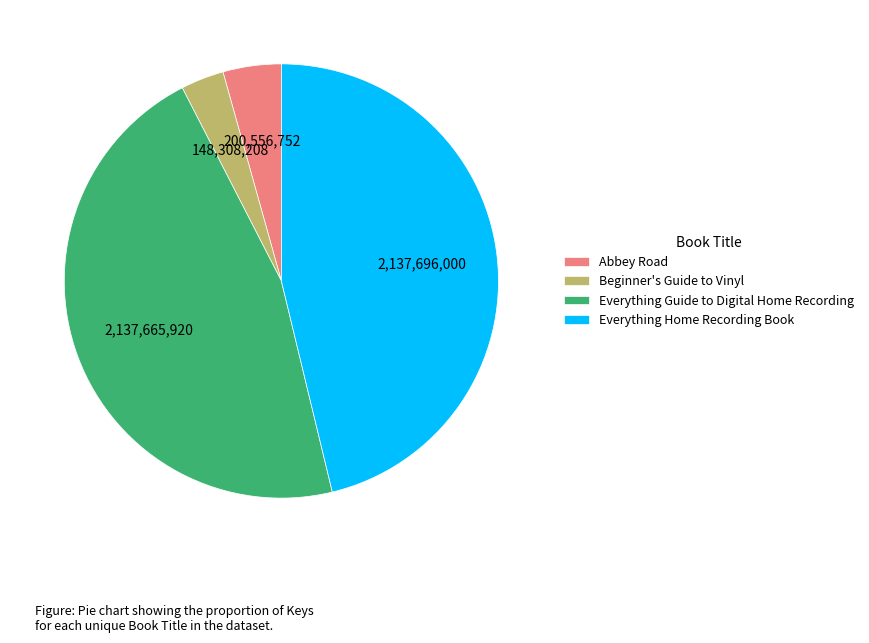

How many slices are in this pie chart?

4